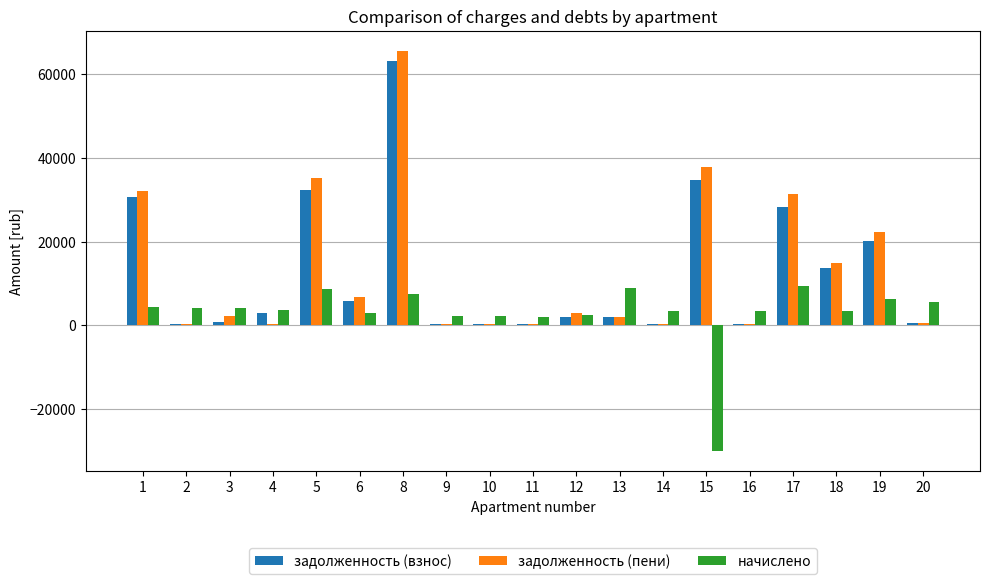

What is the total value across all series at 18?

32152.3